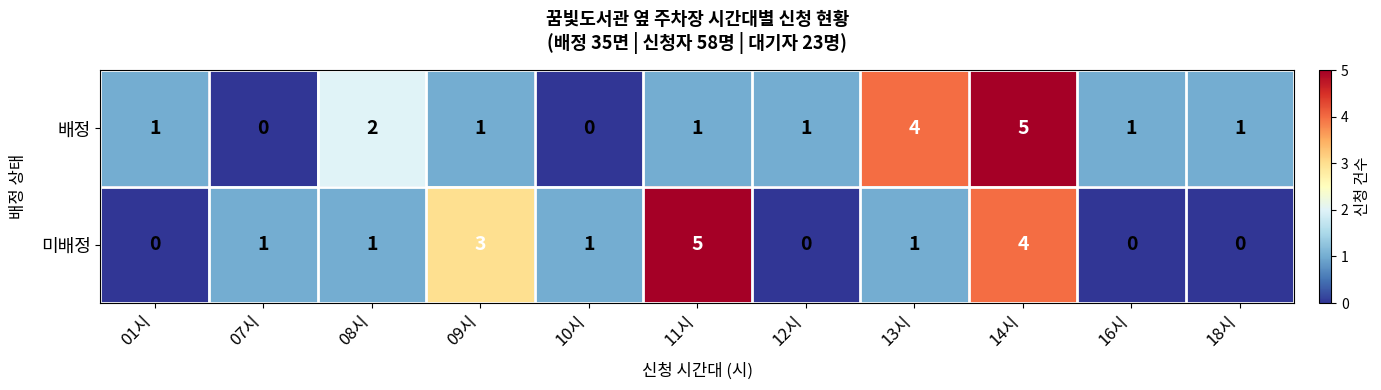

Is the value of 배정 at 12시 greater than the value of 미배정 at 01시?

Yes